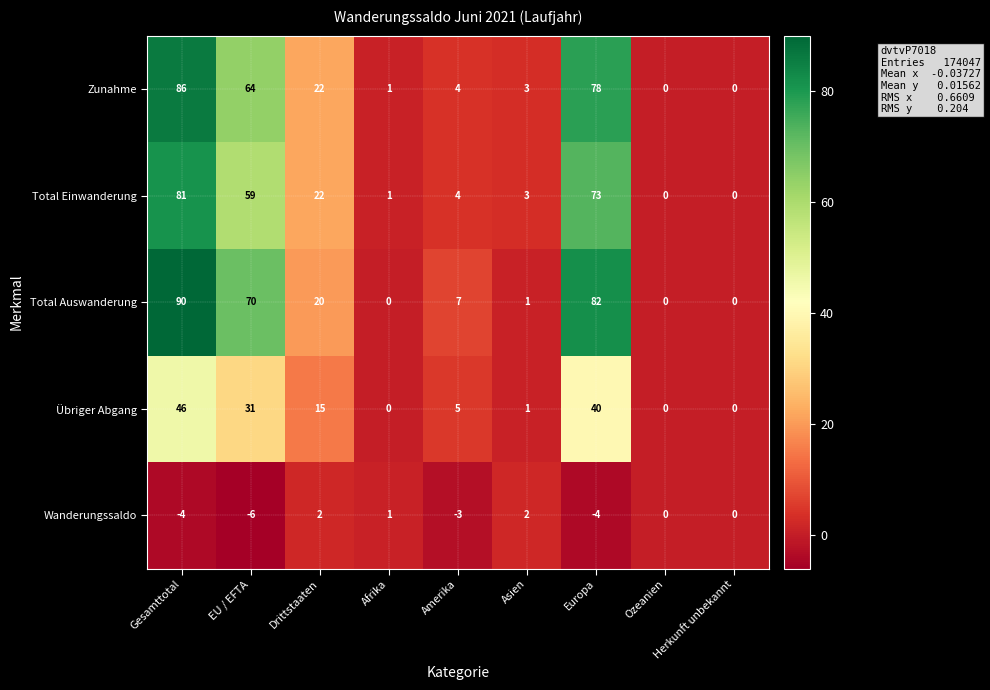

List the series in order of their peak value, lowest first.

Wanderungssaldo, Übriger Abgang, Total Einwanderung, Zunahme, Total Auswanderung